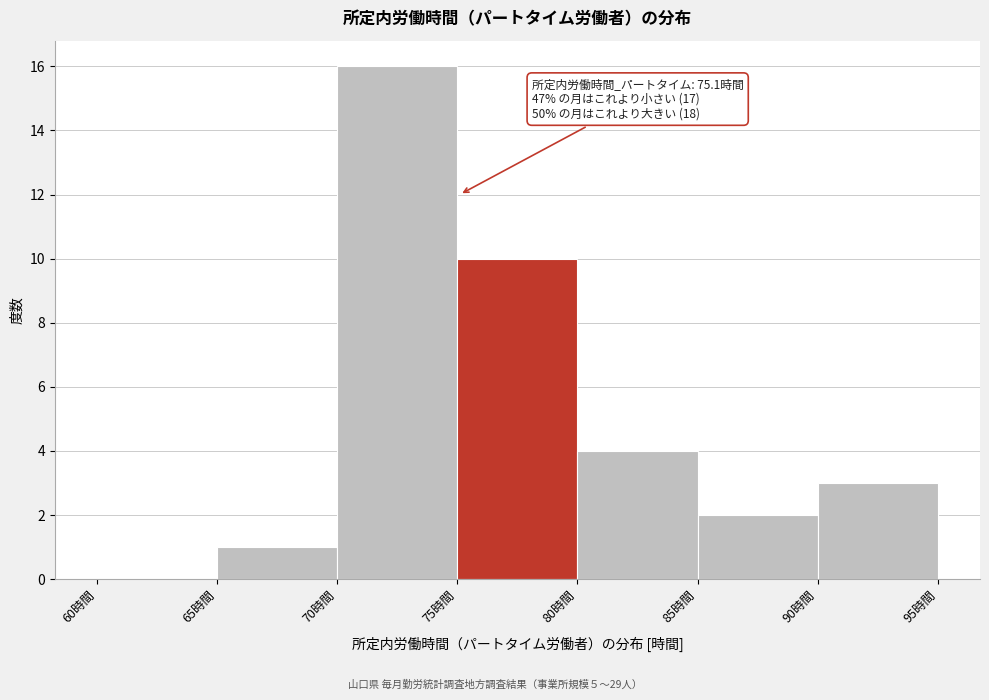

Which range on the x-axis has the tallest bar?

70 to 75